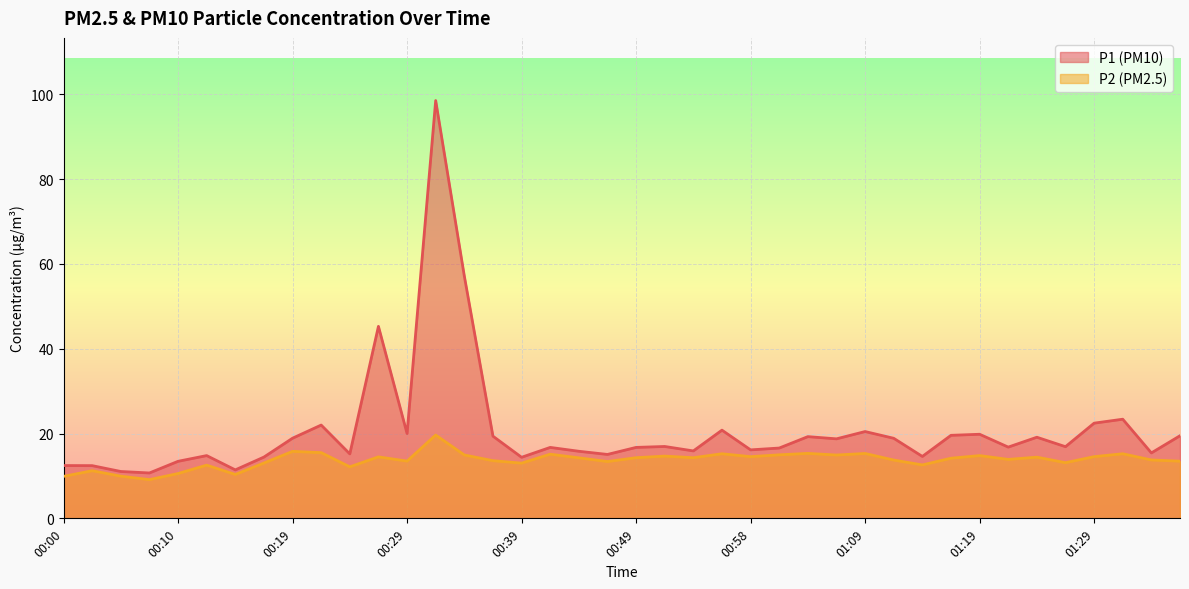

At how many categories does at least one series exceed 39?

3